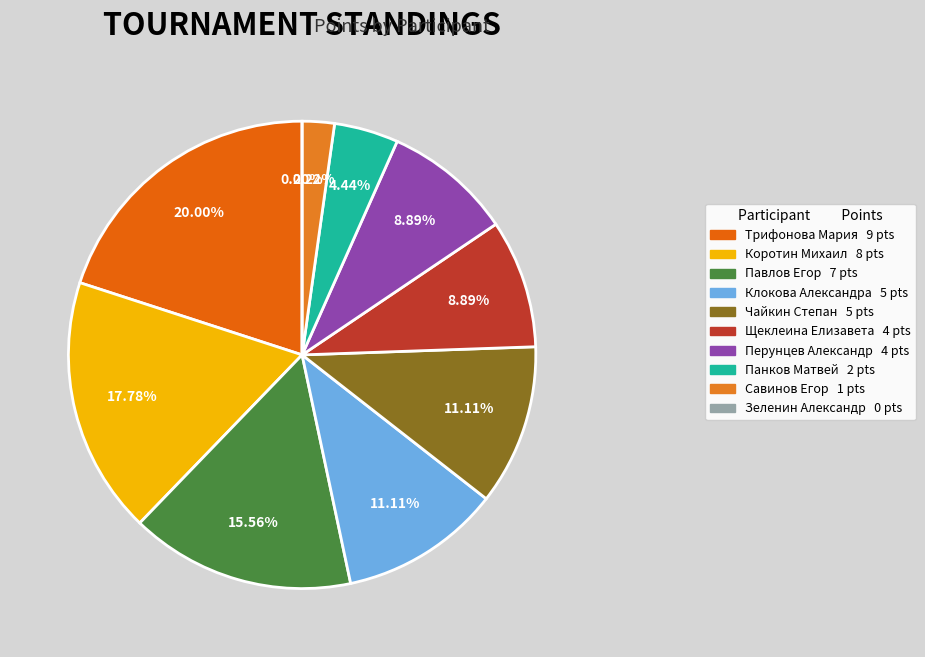

How many segments does this pie chart have?

10